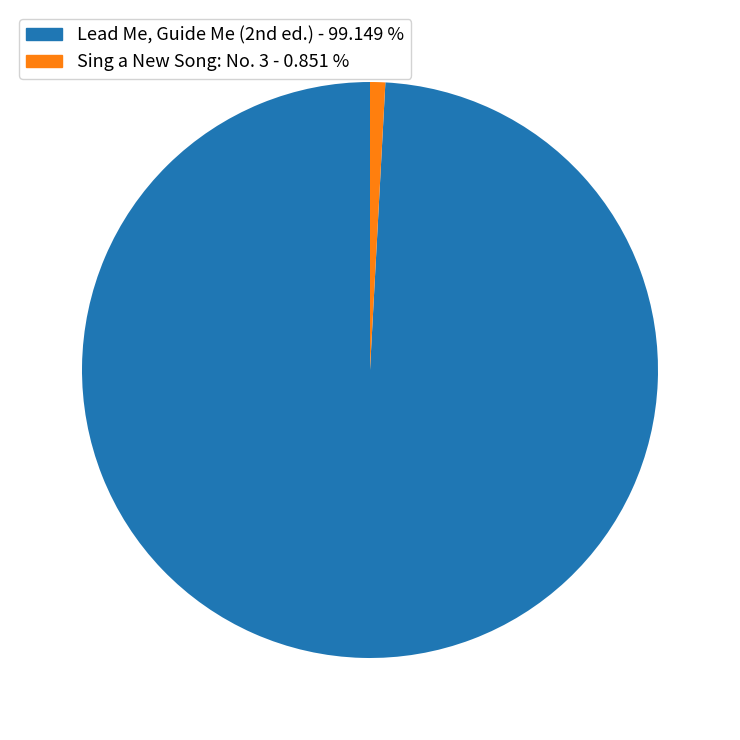

Rank the categories by value from highest to lowest.

Lead Me, Guide Me (2nd ed.), Sing a New Song: No. 3